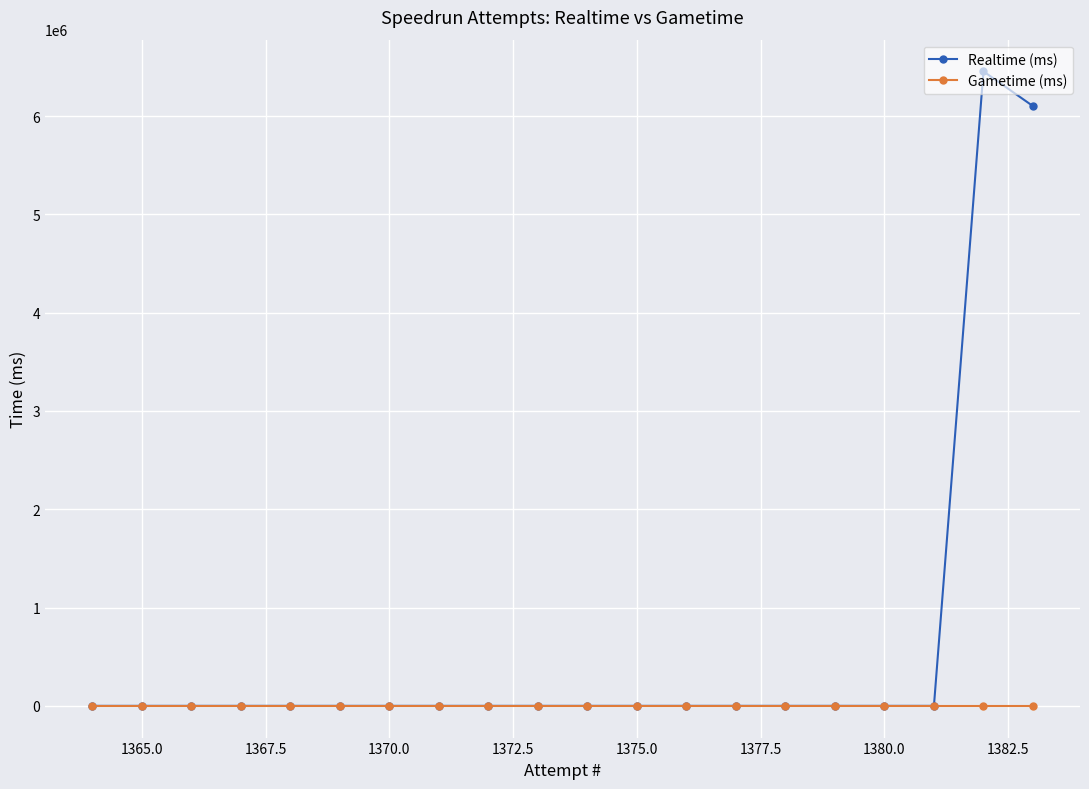

How many lines are shown in the chart?

2